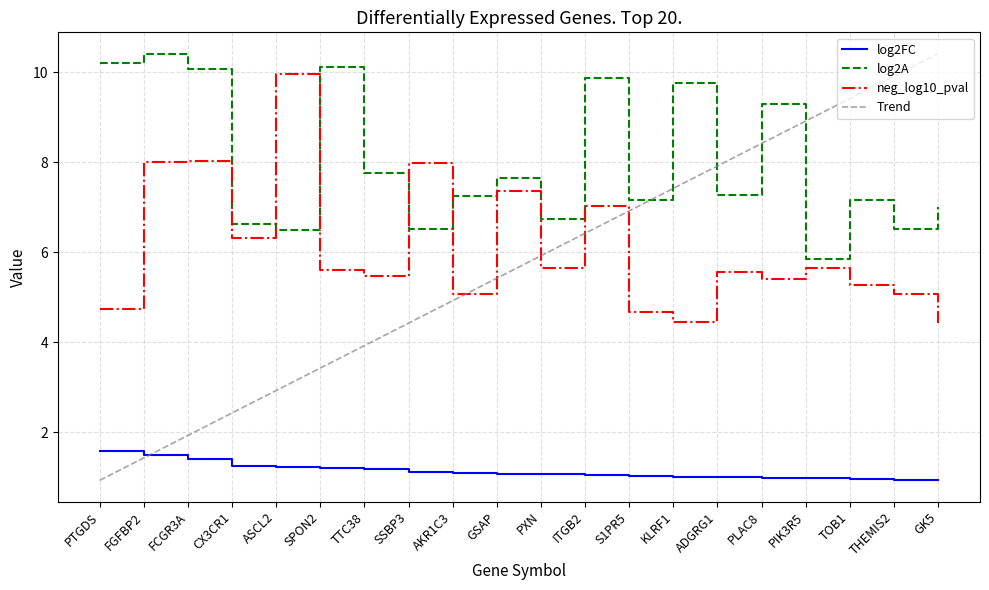

How many distinct data groups are displayed?

4